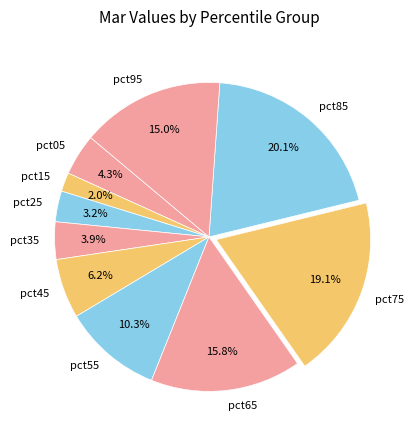

What percentage is the pct75 slice, to the nearest percent?

19%